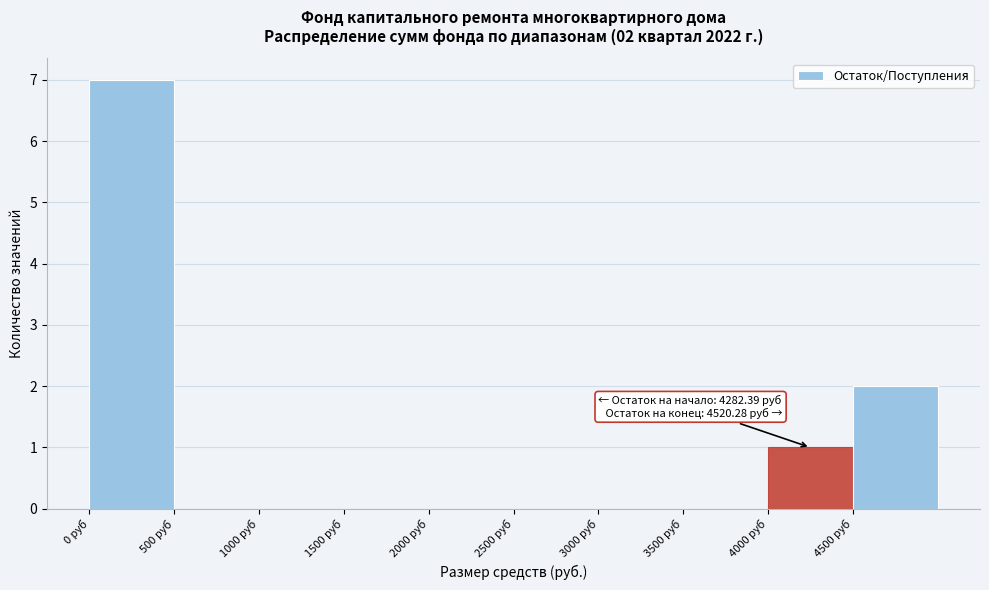

Over which range of the x-axis is the bar tallest?

0 to 500